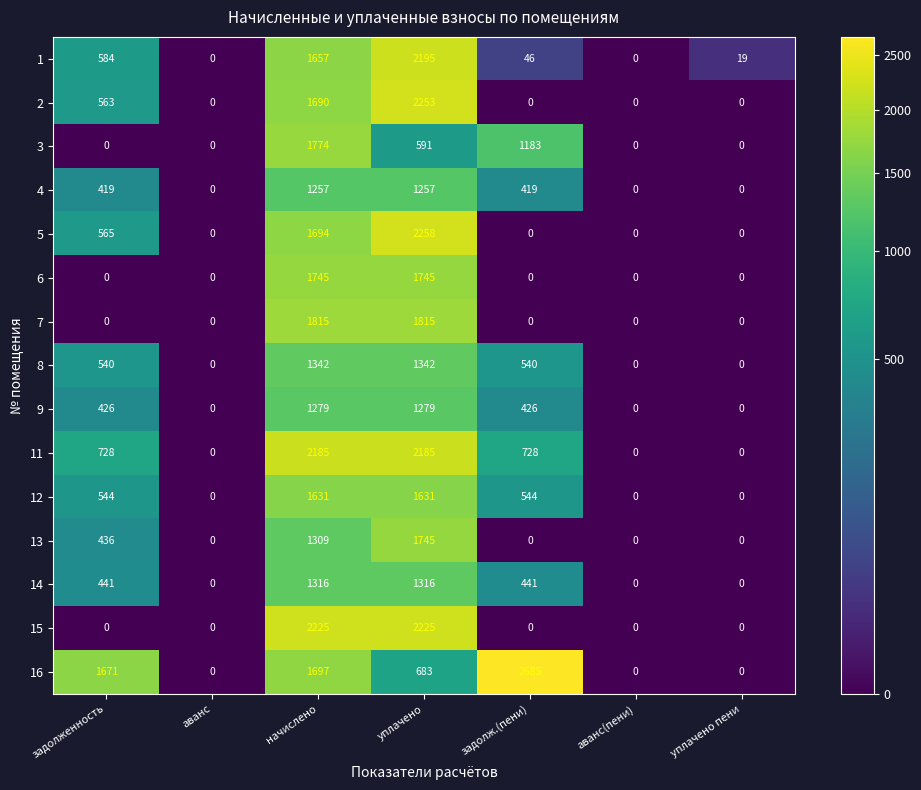

Which series has the largest total across all categories?

16